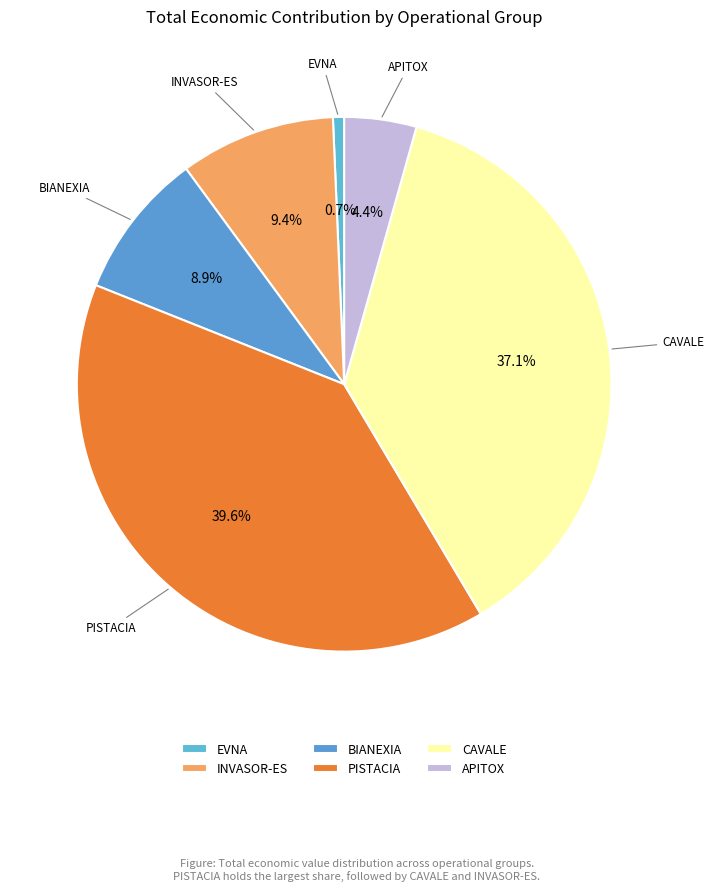

How many slices are in this pie chart?

6